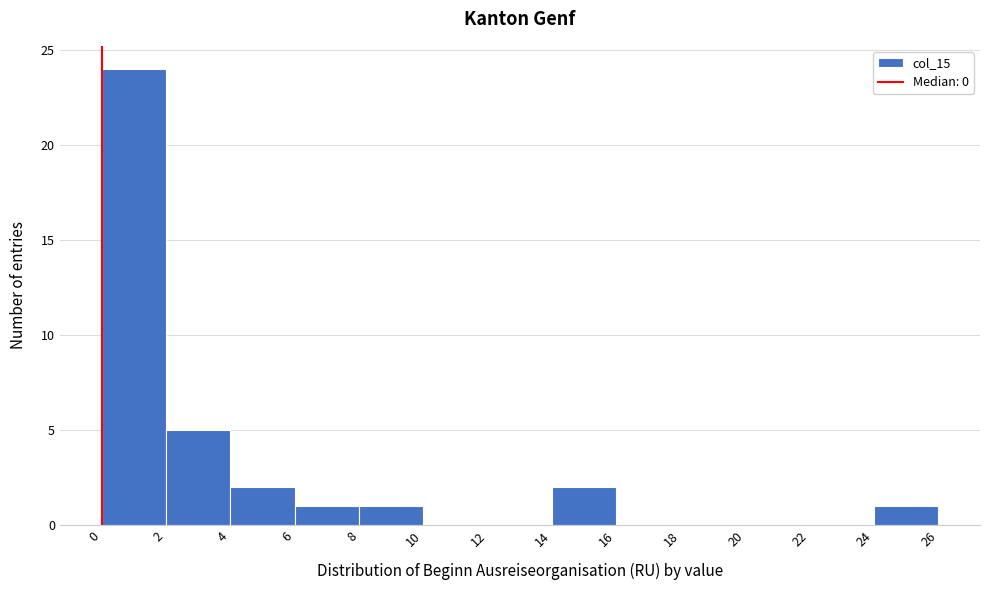

Which range on the x-axis has the tallest bar?

0 to 2